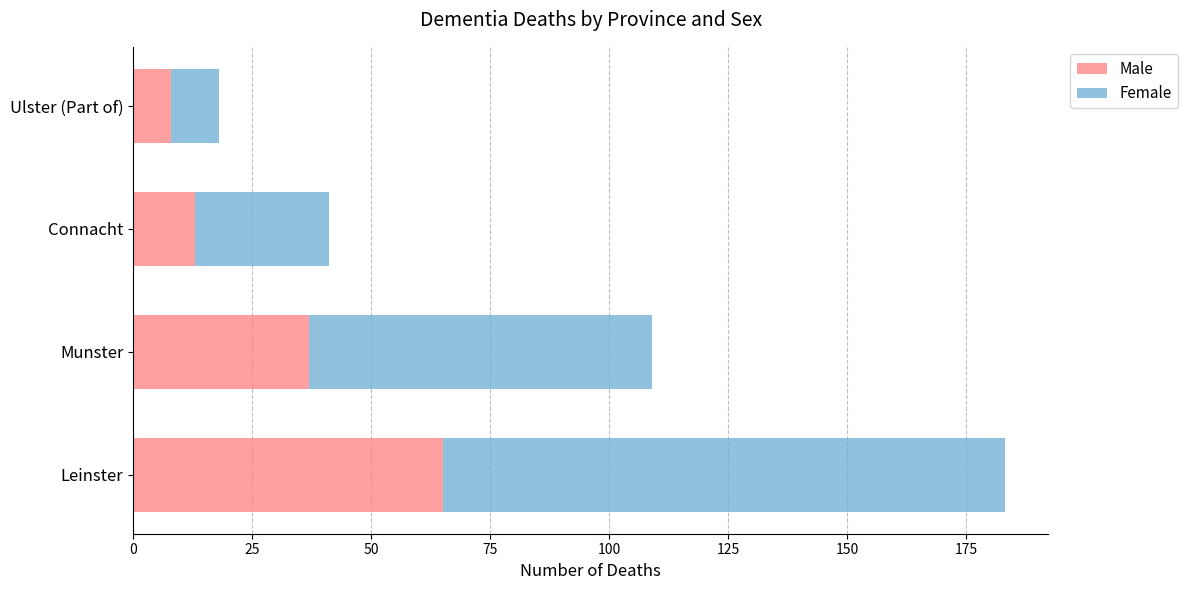

List the labels in order of Male value, largest first.

Leinster, Munster, Connacht, Ulster (Part of)